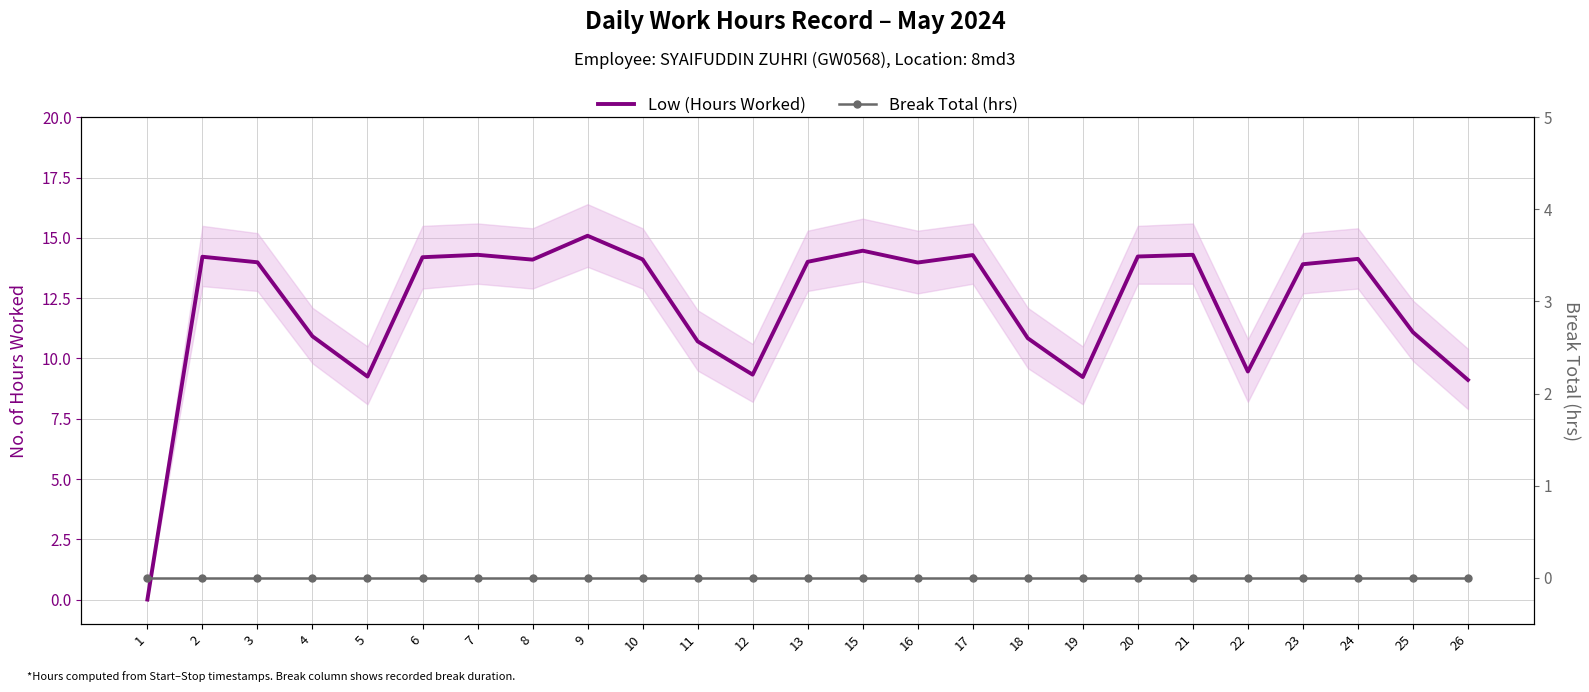

Which series changed the most between 1 and 8?

Low (Hours Worked)